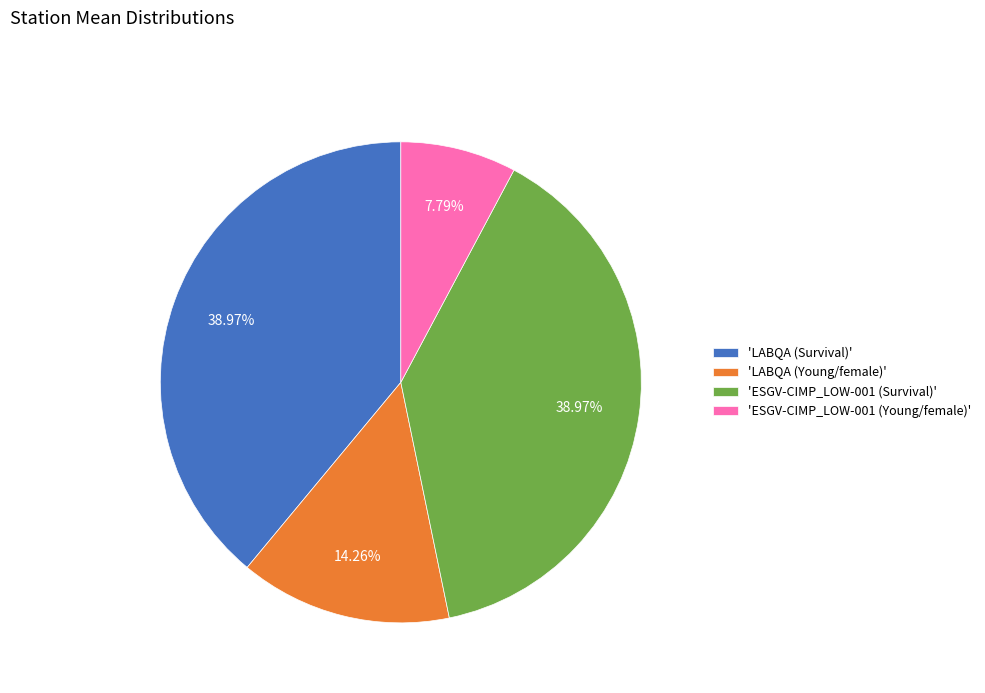

How many segments does this pie chart have?

4